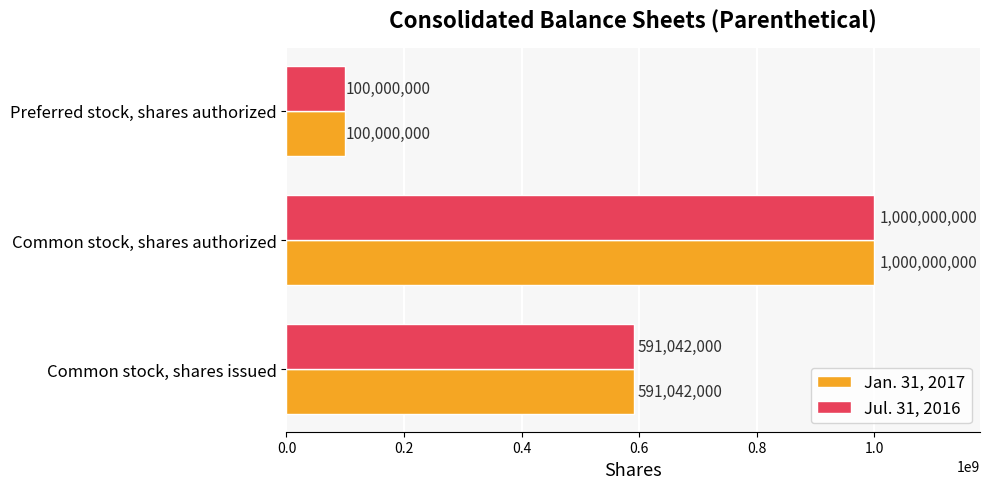

At how many categories does at least one series exceed 874270818?

1